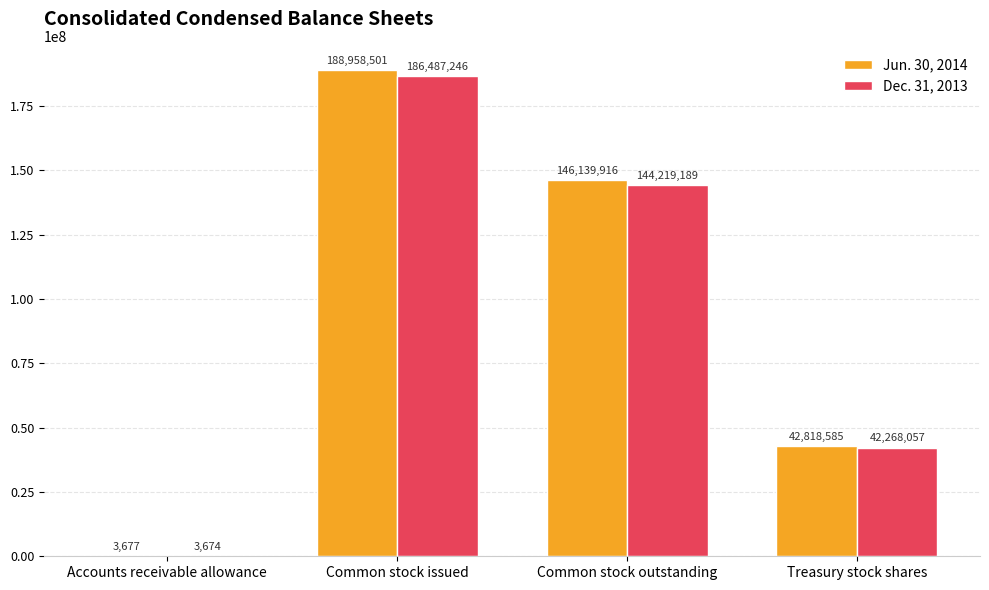

How many data points does each series have?

4